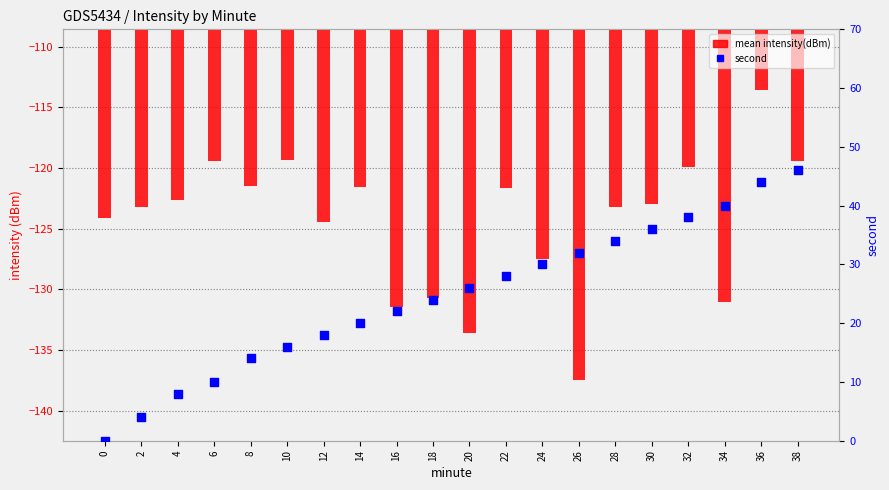

Which series contains the highest Y value?

second